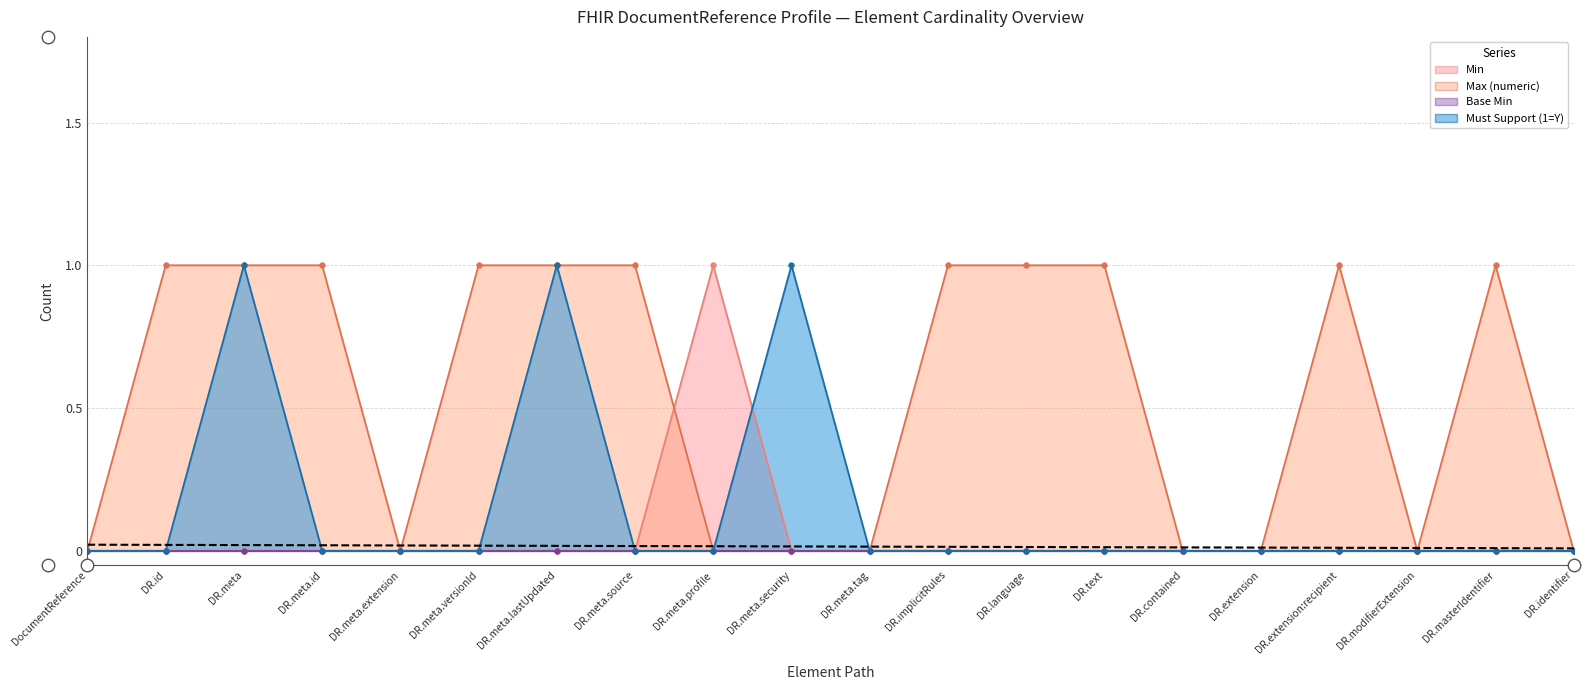

True or false: Max (numeric) and Must Support (1=Y) intersect in this chart.

False